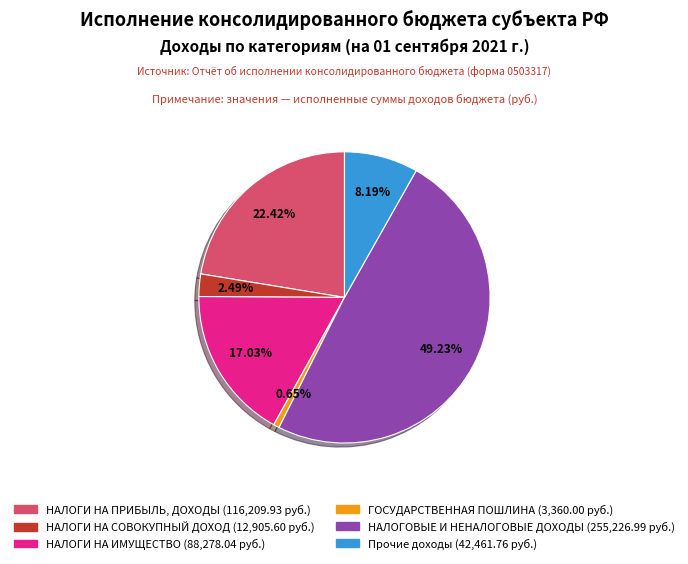

Is it true that НАЛОГИ НА СОВОКУПНЫЙ ДОХОД is 2% of the pie?

True